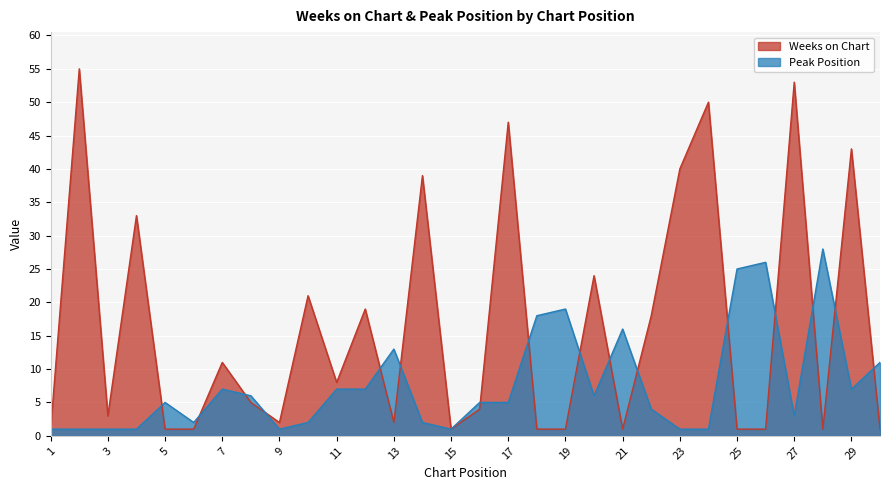

Rank the series by their average value, from highest to lowest.

Weeks on Chart, Peak Position